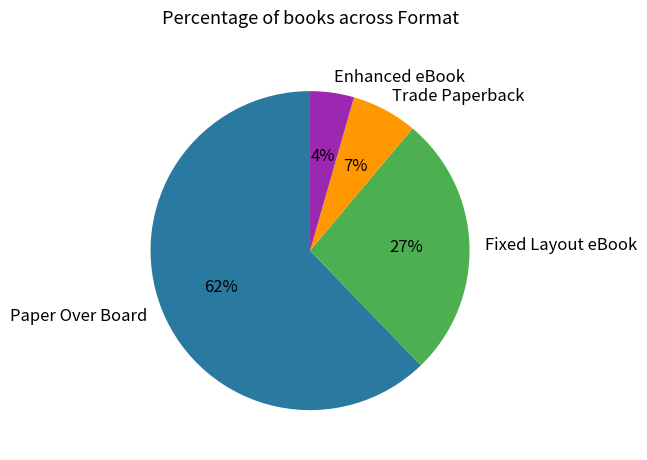

What is the smallest slice in the pie chart?

Enhanced eBook